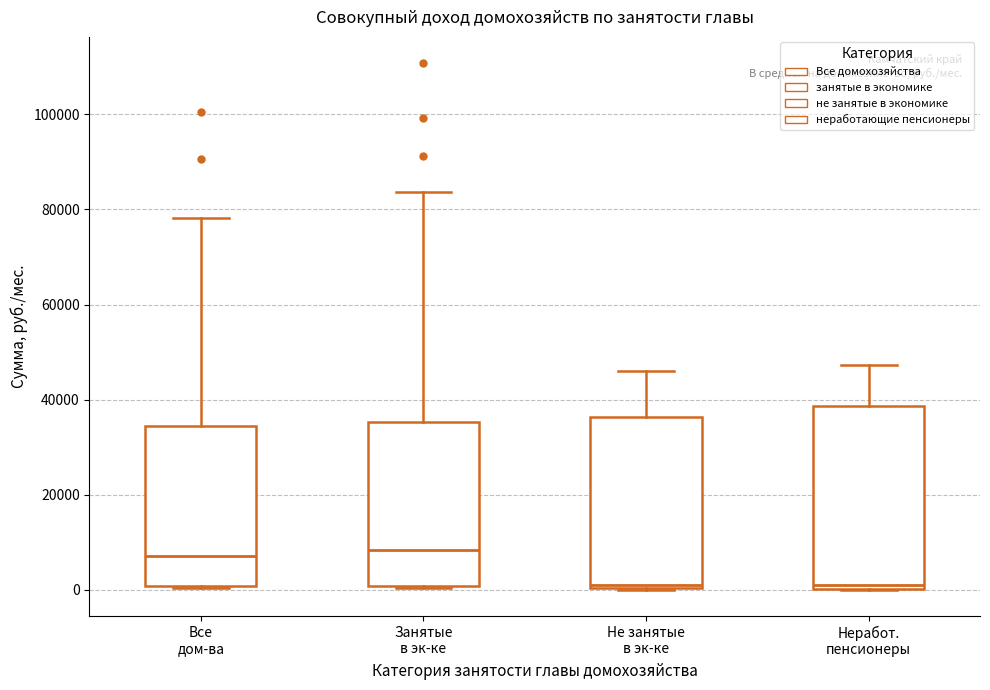

Reading left to right, read every box against the y-axis: the position of its median line, the range the box covers, and the ends of its whiskers. The values are not printed on the chart, so give them approximately, as read against the axis.

Все дом-ва: median 8000, box 0 to 34000, whiskers 0 to 78000
Занятые в эк-ке: median 8000, box 0 to 36000, whiskers 0 to 84000
Не занятые в эк-ке: median 2000, box 0 to 36000, whiskers 0 to 46000
Неработ. пенсионеры: median 2000, box 0 to 38000, whiskers 0 to 48000